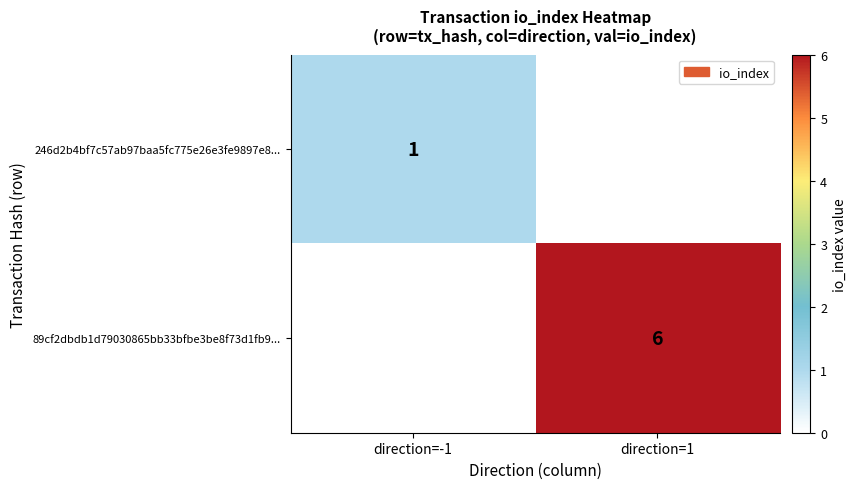

True or false: 89cf2dbdb1d79030865bb33bfbe3be8f73d1fb9... has a value of 6 at direction=1.

True